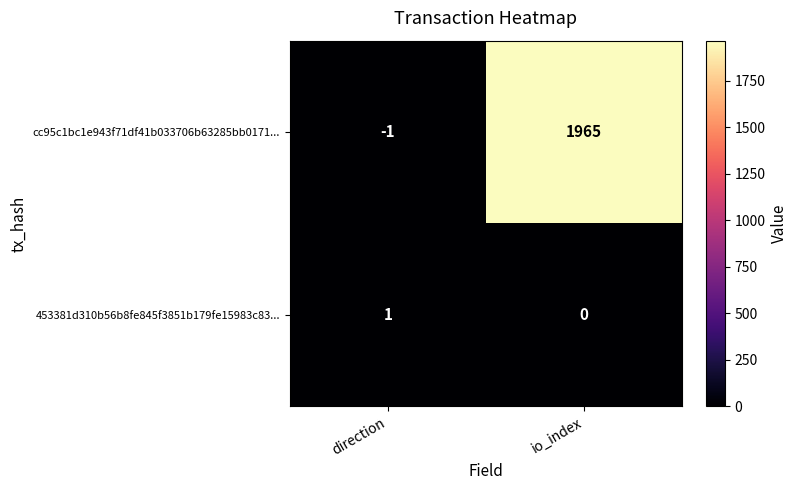

Which category has the highest value across all series?

io_index